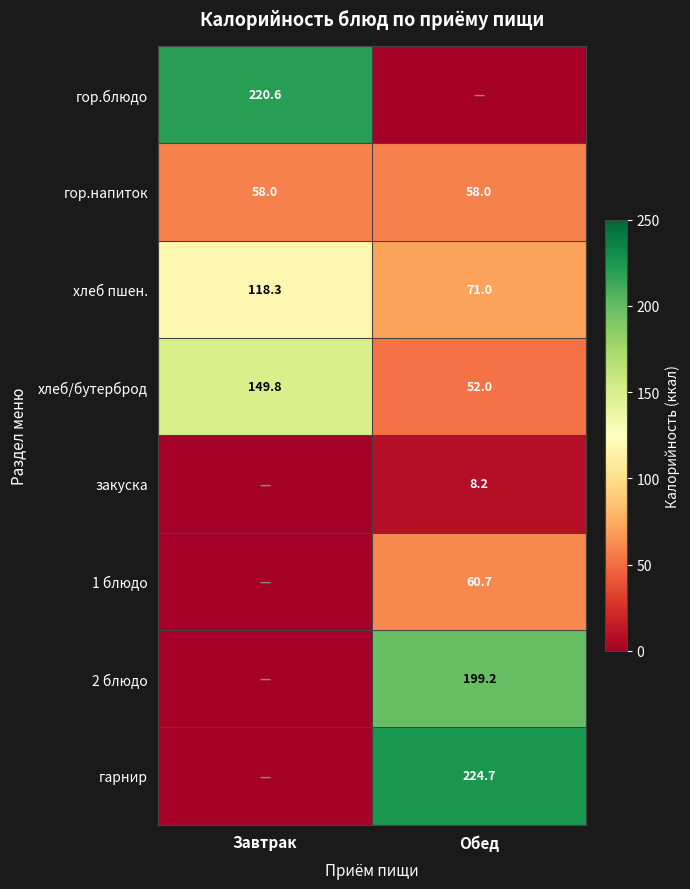

What value does the хлеб пшен. series have at Завтрак?

118.3